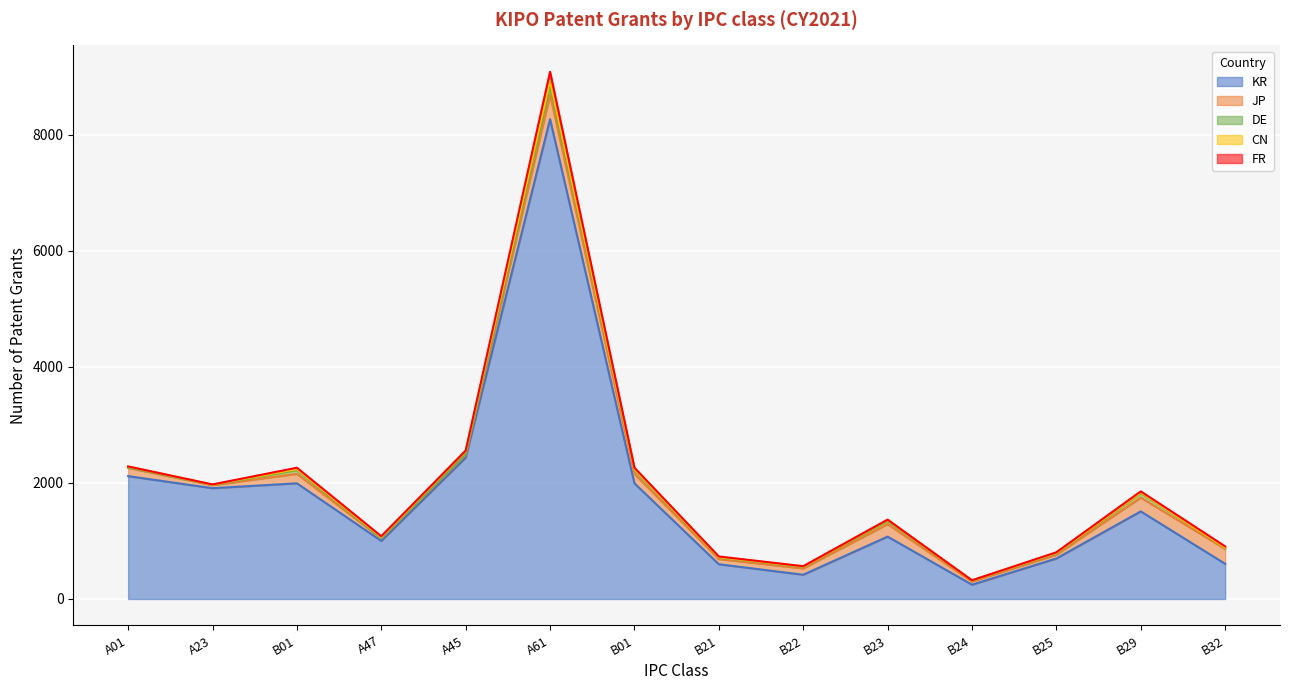

Reading right to left, what are all the values shown in this chart?

KR: 606	1510	698	246	1075	418	599	1994	8272	2438	1001	1994	1910	2118
JP: 257	238	66	55	215	109	89	163	423	47	44	163	53	141
DE: 19	77	23	17	54	26	26	64	144	14	4	64	4	9
CN: 4	10	10	2	18	6	8	18	97	53	20	18	5	15
FR: 21	20	8	2	6	6	11	24	154	7	13	24	3	2